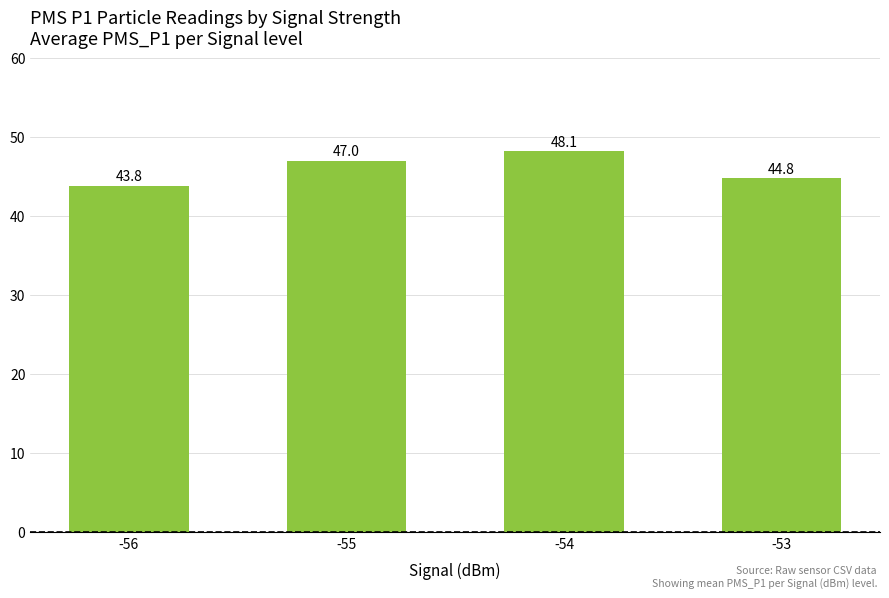

At which category does the chart reach its minimum across all series?

-56